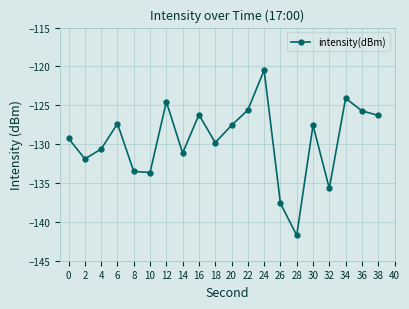

True or false: there are more than 1 points higher than both neighbors.

True